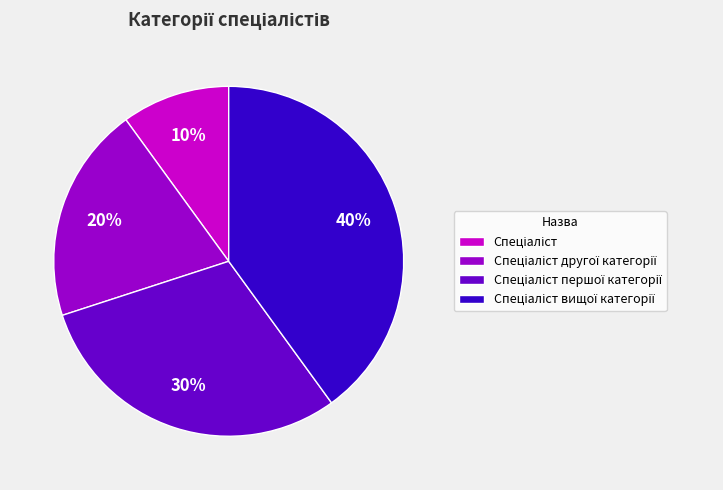

To the nearest percent, what is the average slice percentage?

25%